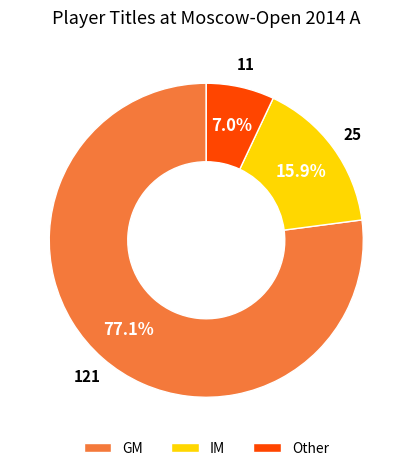

What is the largest slice in the pie chart?

GM